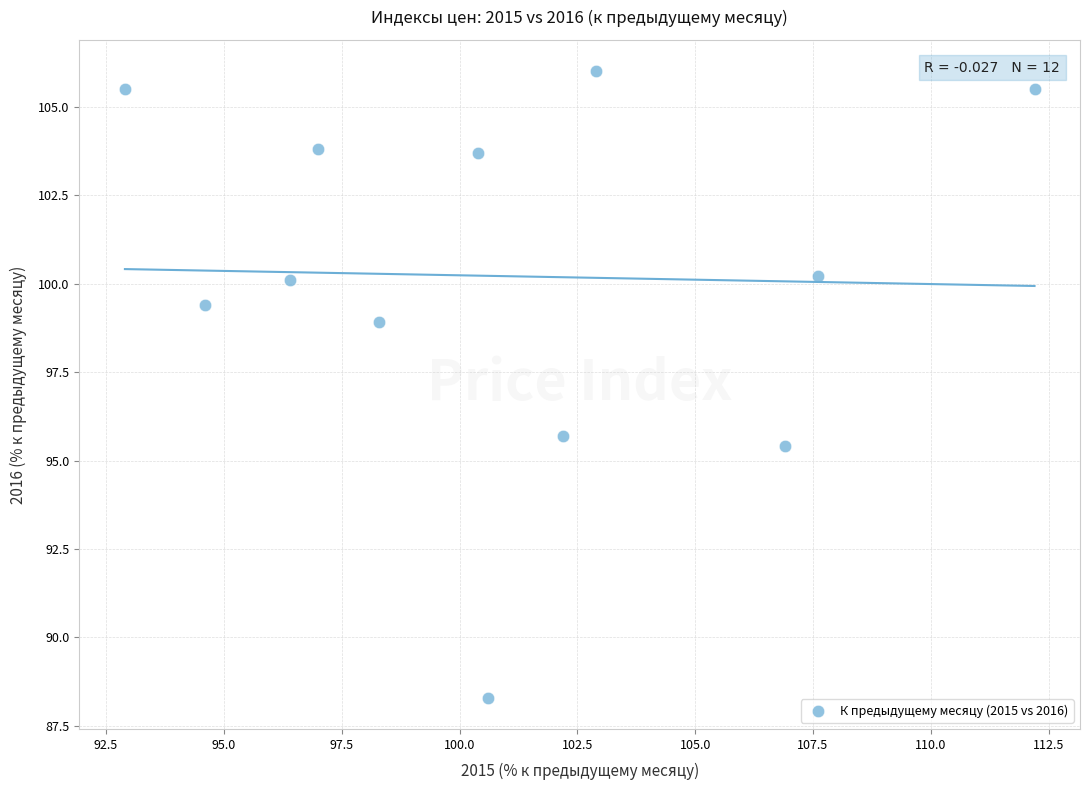

What is the range of Y values (max minus min)?

17.7